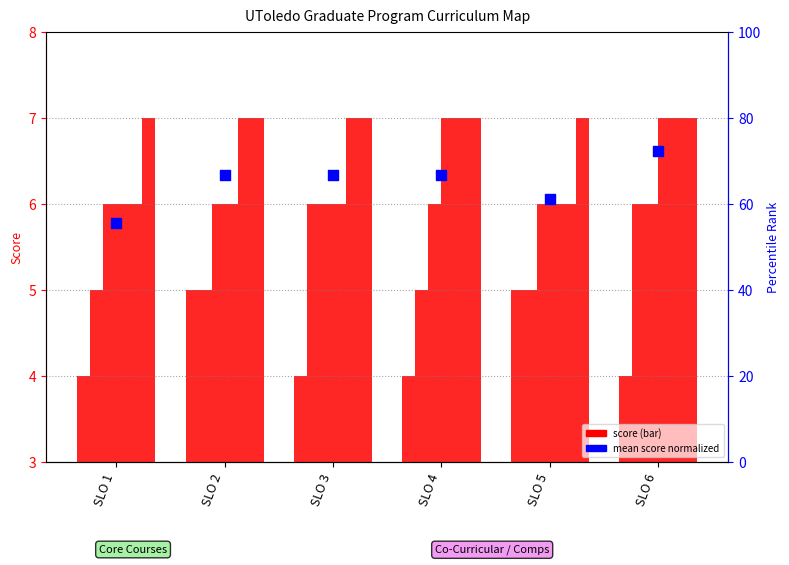

What is the change in value from SLO 4 to SLO 5?

-5.6